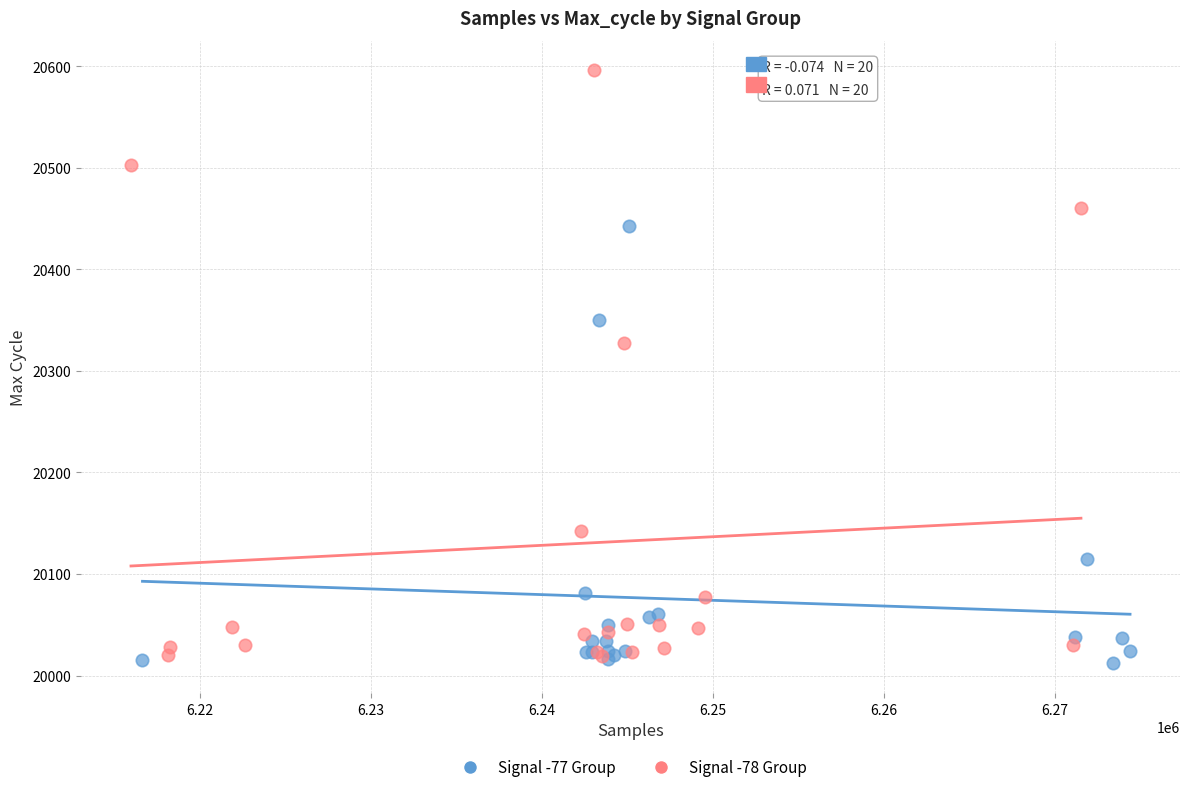

Which series has the widest spread of Y values?

Signal -78 Group